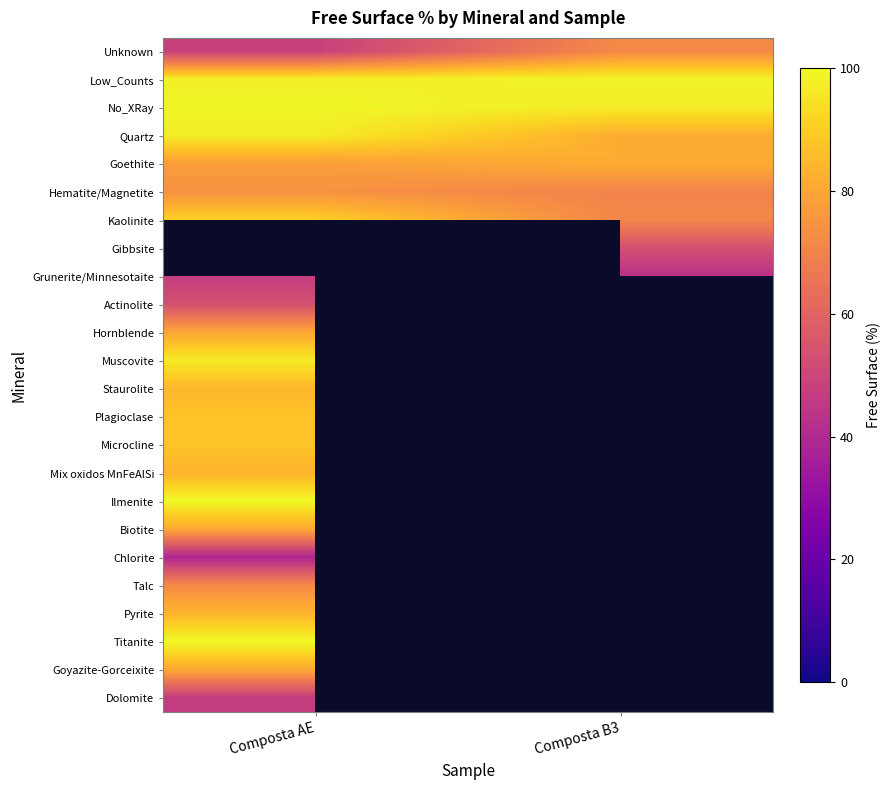

What is the difference between the highest and lowest values at Composta AE?

61.2